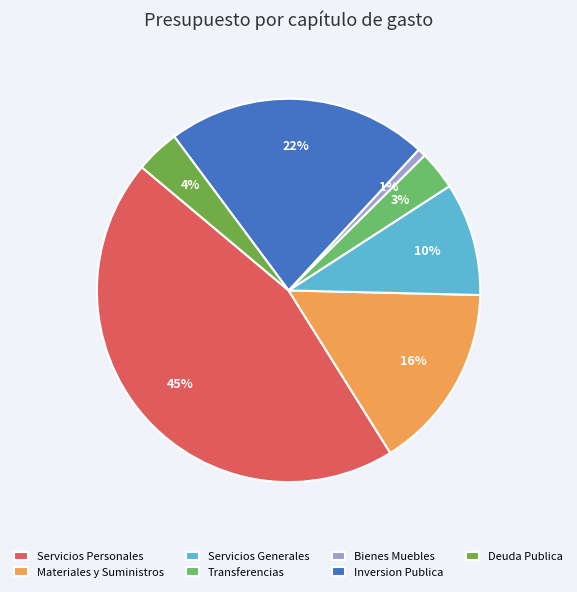

What percentage is the Bienes Muebles slice, to the nearest percent?

1%